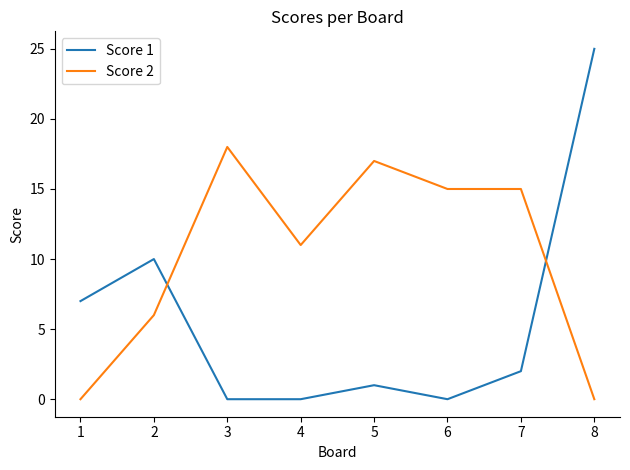

The Score 1 series shows 13 at 3. True or false?

False